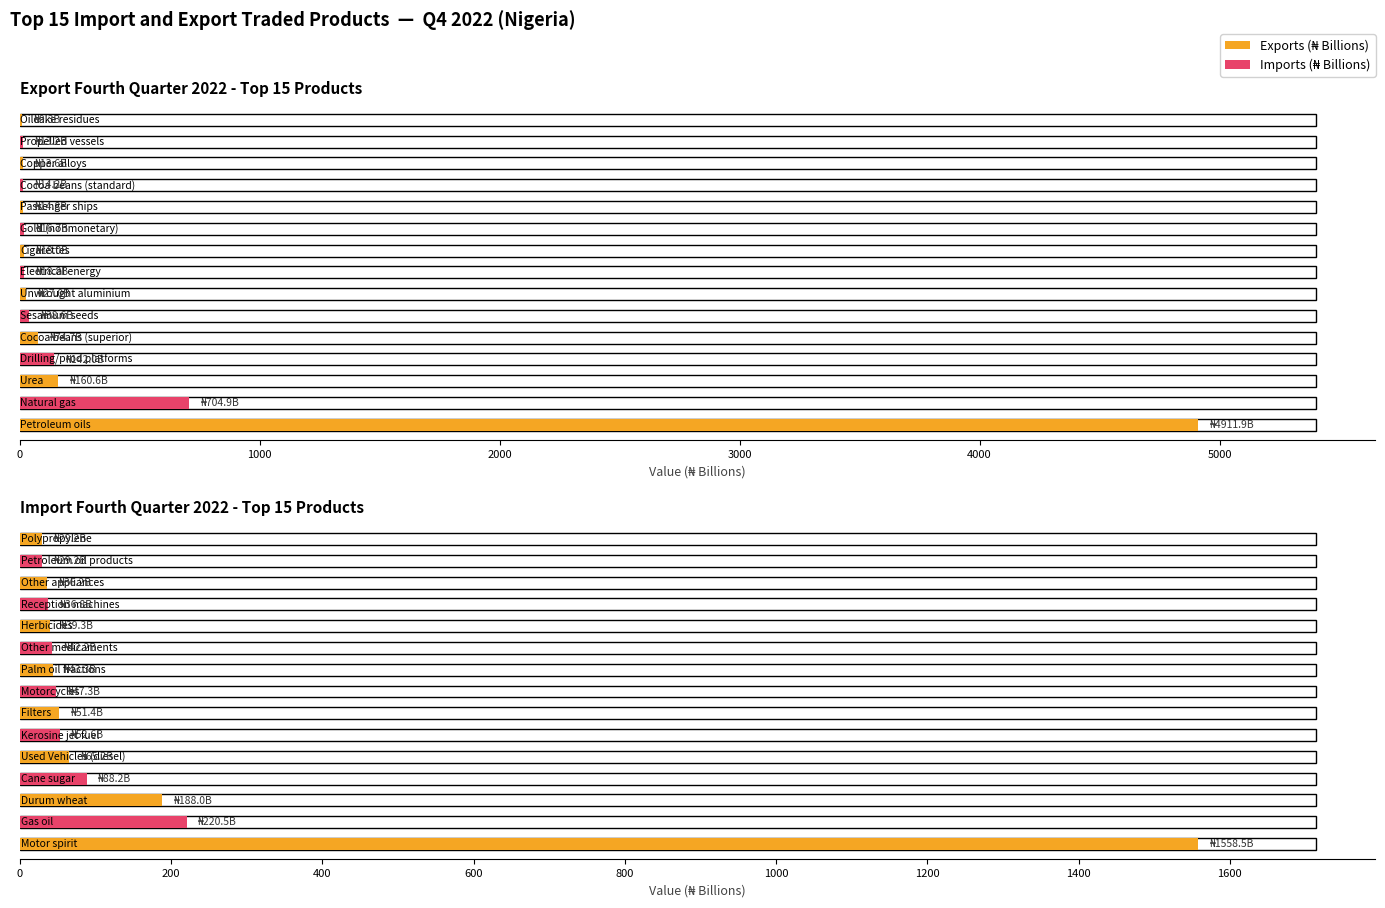

What is the value of the Imports (₦ Billions) bar at the 8th from the left?

47.3